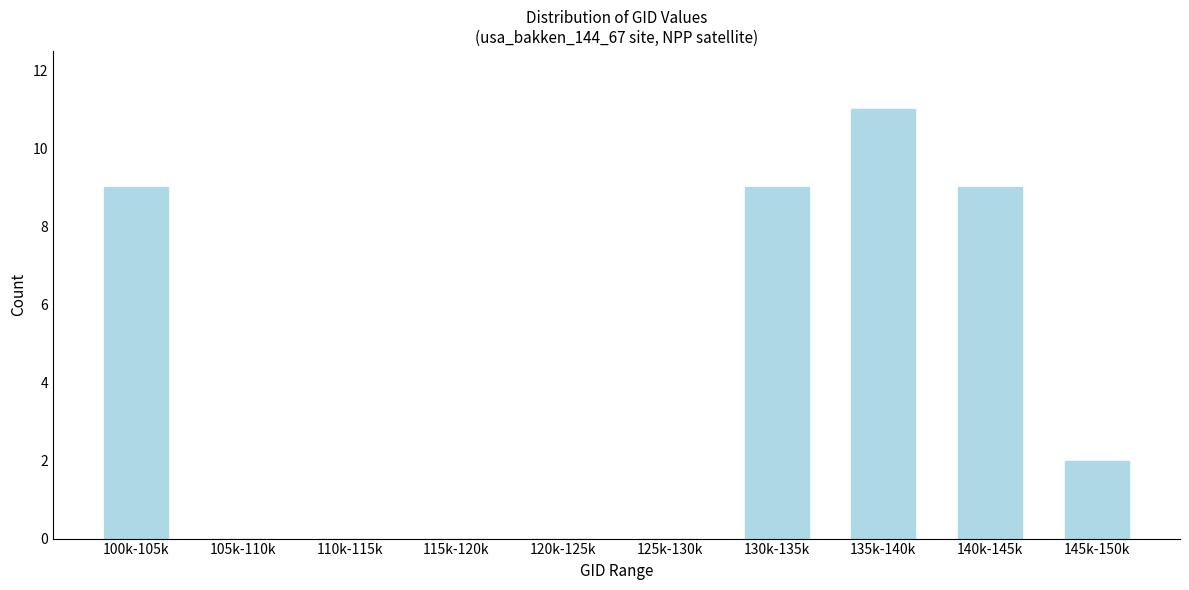

Reading right to left, list all the values displayed in this chart.

145k-150k=2	140k-145k=9	135k-140k=11	130k-135k=9	125k-130k=0	120k-125k=0	115k-120k=0	110k-115k=0	105k-110k=0	100k-105k=9